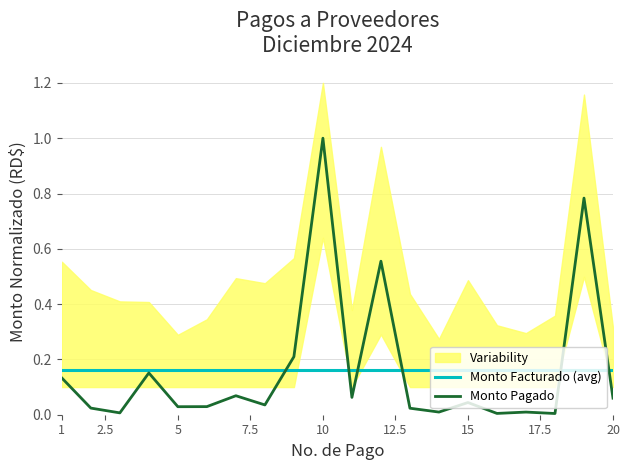

What is the highest value of the Monto Pagado series?

1.0